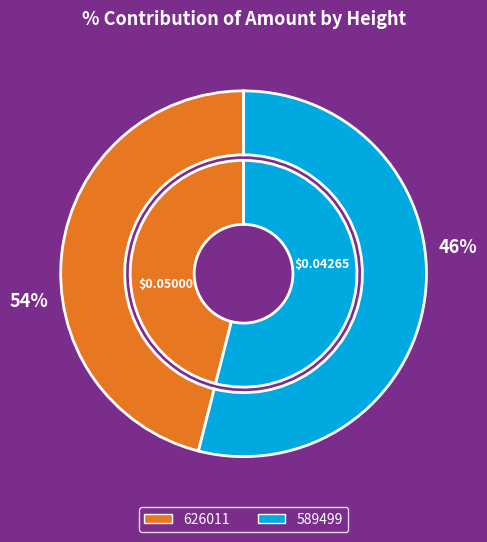

Count the number of slices in the pie.

2